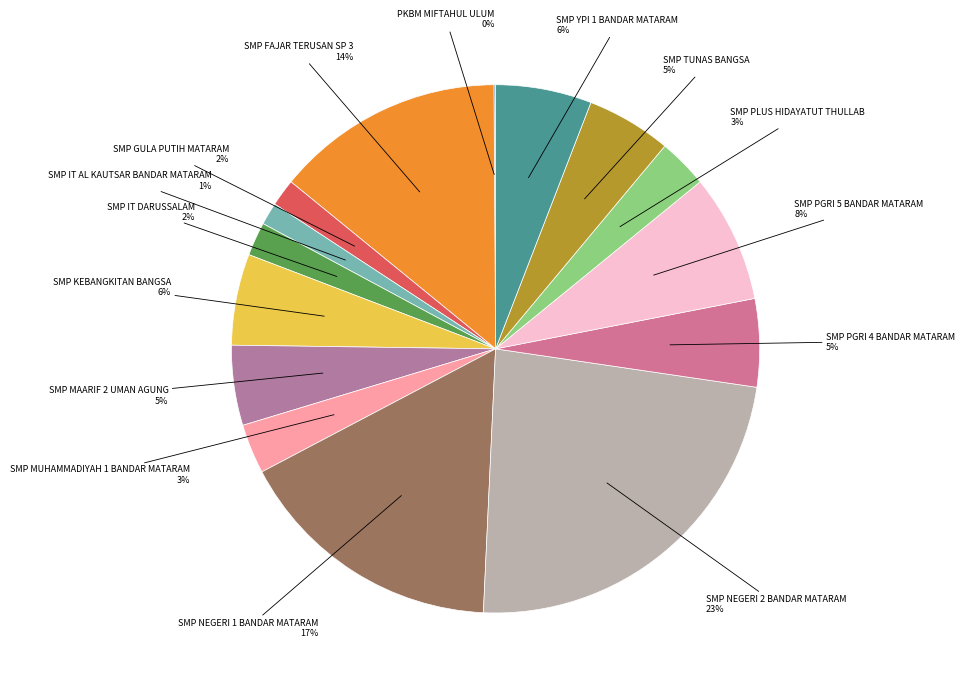

What is the smallest slice in the pie chart?

PKBM MIFTAHUL ULUM